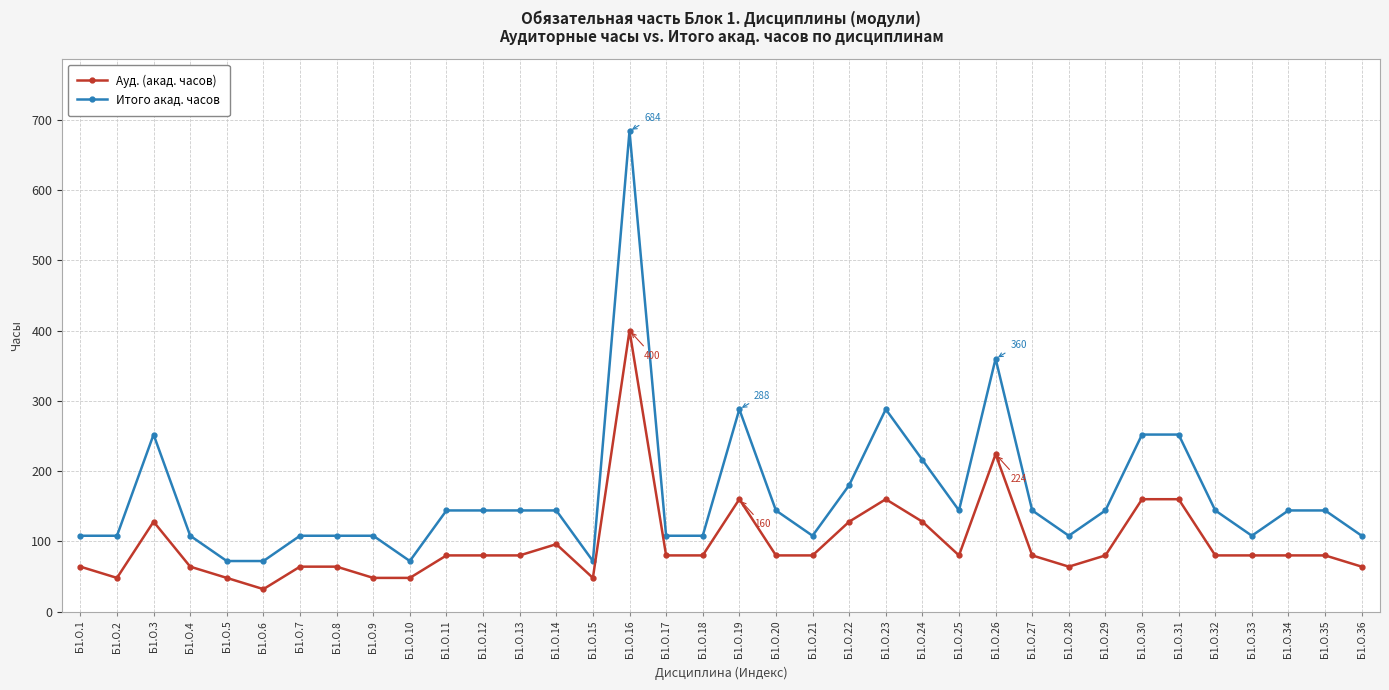

What is the minimum value shown in the chart?

32